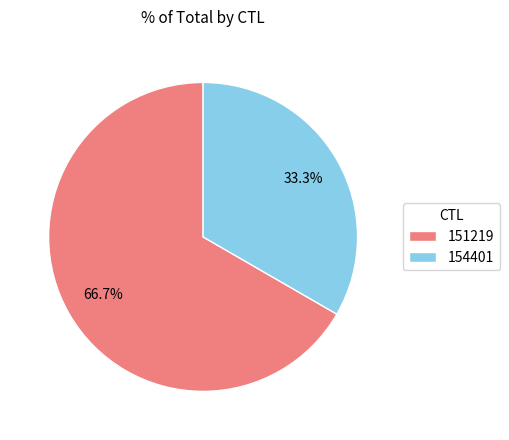

Approximately how many times larger is the value at 154401 compared to 151219?

0.5